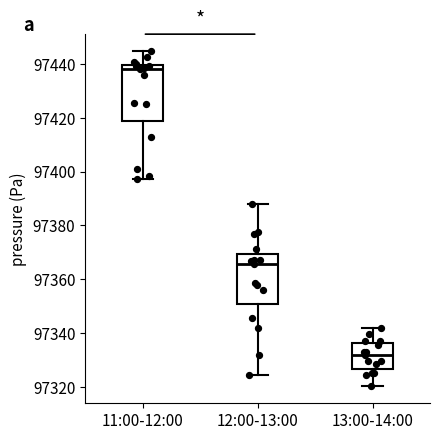

Which box is the tallest, from its lower edge to its upper edge?

11:00-12:00